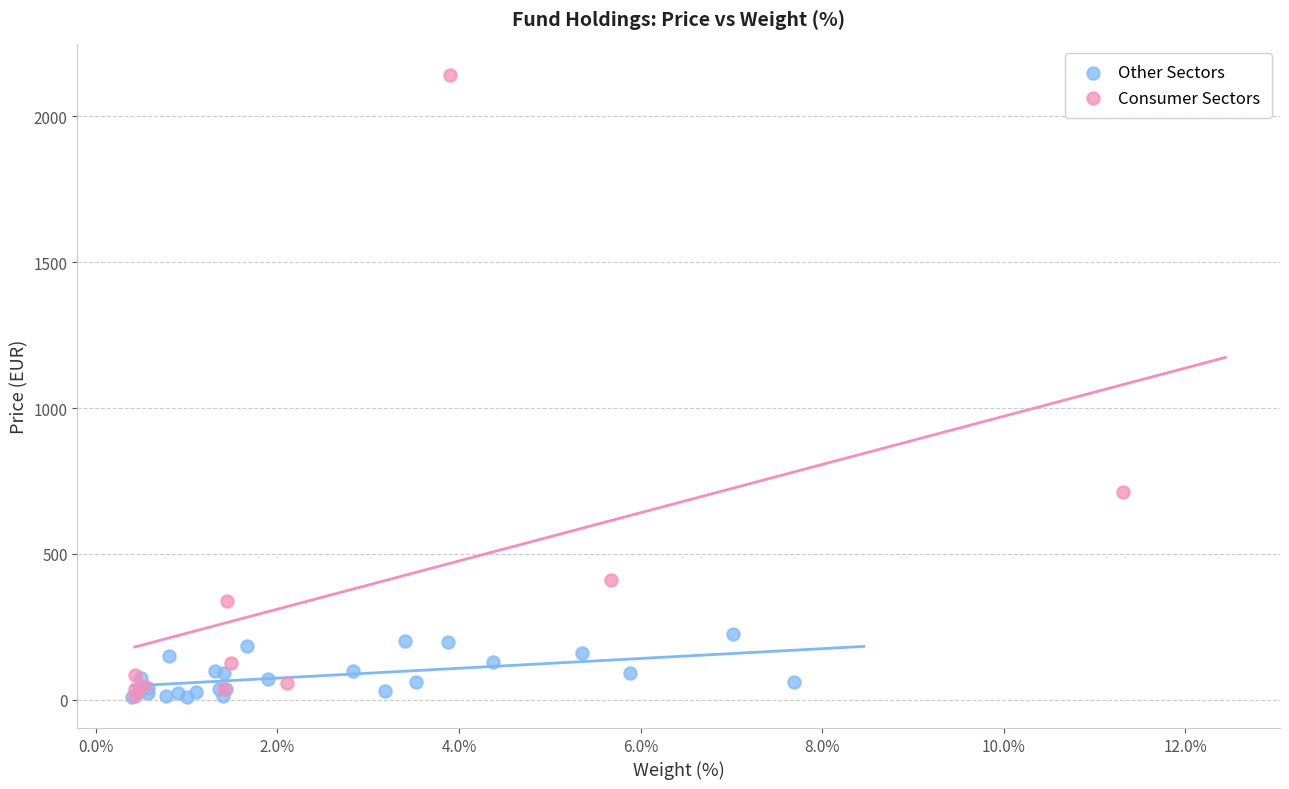

Which series has the largest Y range (max minus min)?

Consumer Sectors